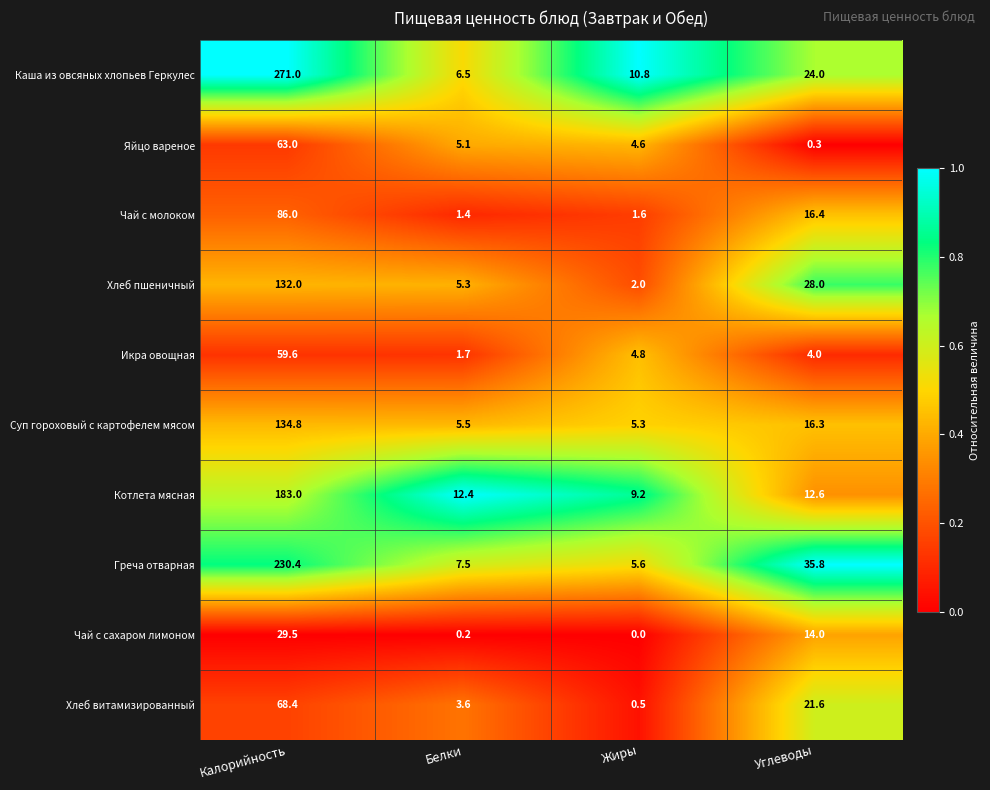

List the labels in order of Хлеб витамизированный value, largest first.

Калорийность, Углеводы, Белки, Жиры